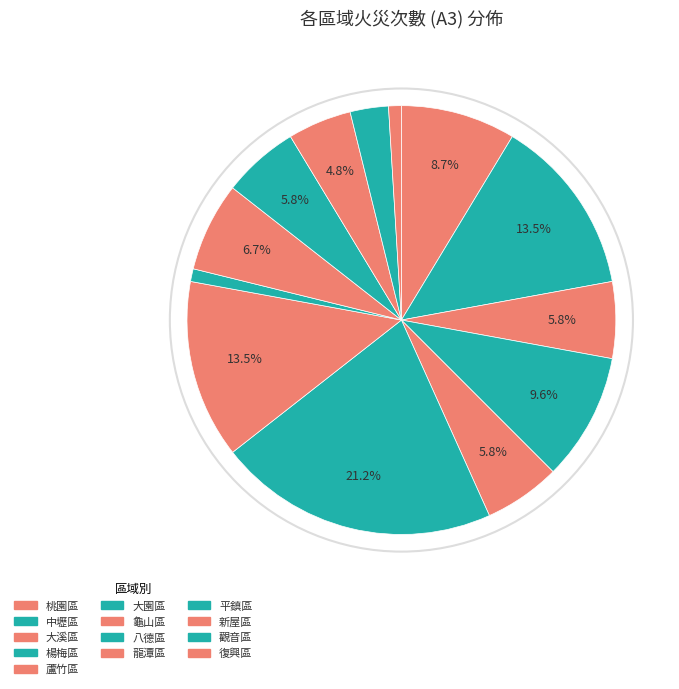

Count the number of slices in the pie.

13